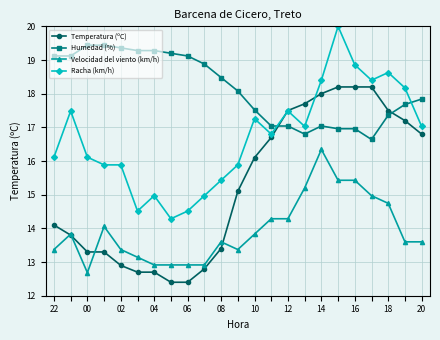

Reading left to right, what are all the values shown in this chart?

Temperatura (ºC): 14.1	13.8	13.3	13.3	12.9	12.7	12.7	12.4	12.4	12.8	13.4	15.1	16.1	16.7	17.5	17.7	18.0	18.2	18.2	18.2	17.5	17.2	16.8
Humedad (%): 19.1	19.1	19.4	19.4	19.4	19.3	19.3	19.2	19.1	18.9	18.5	18.1	17.5	17.0	17.0	16.8	17.0	17.0	17.0	16.6	17.4	17.7	17.8
Velocidad del viento (km/h): 13.4	13.8	12.7	14.1	13.4	13.1	12.9	12.9	12.9	12.9	13.6	13.4	13.8	14.3	14.3	15.2	16.3	15.4	15.4	15.0	14.7	13.6	13.6
Racha (km/h): 16.1	17.5	16.1	15.9	15.9	14.5	15.0	14.3	14.5	15.0	15.4	15.9	17.3	16.8	17.5	17.0	18.4	20.0	18.9	18.4	18.6	18.2	17.0